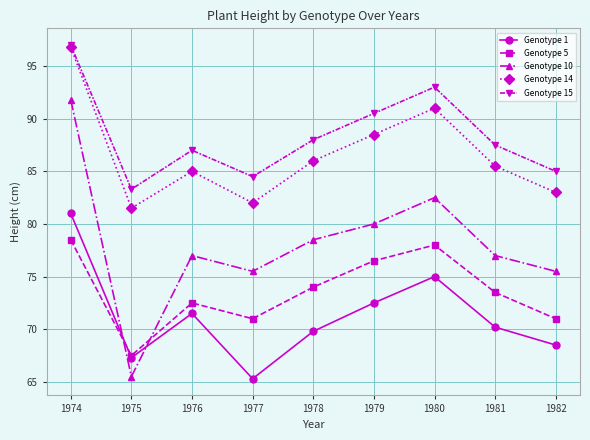

Is this an area chart (filled region under the line)?

No